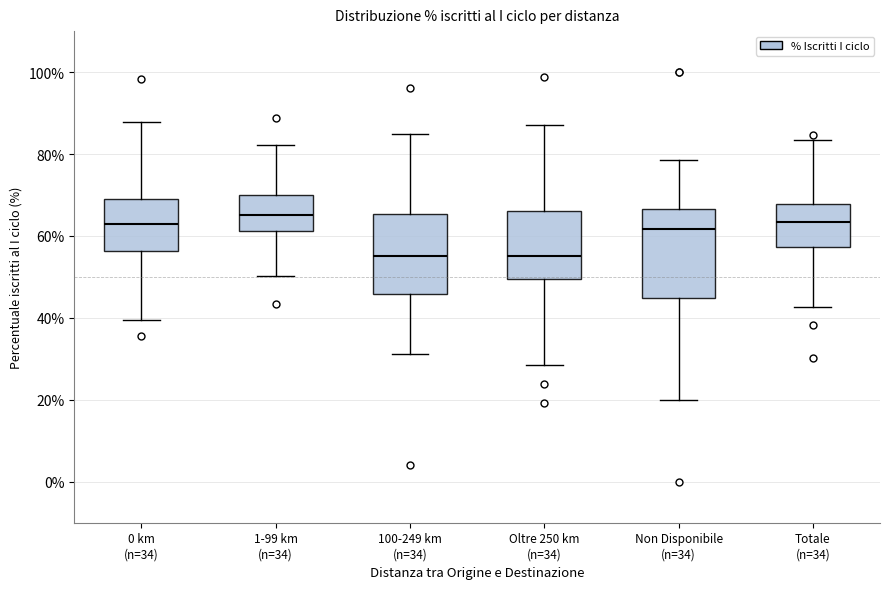

Where is the upper edge of the box for Totale (n=34) on the y-axis? The values are not printed on the chart, so give them approximately, as read against the axis.

68